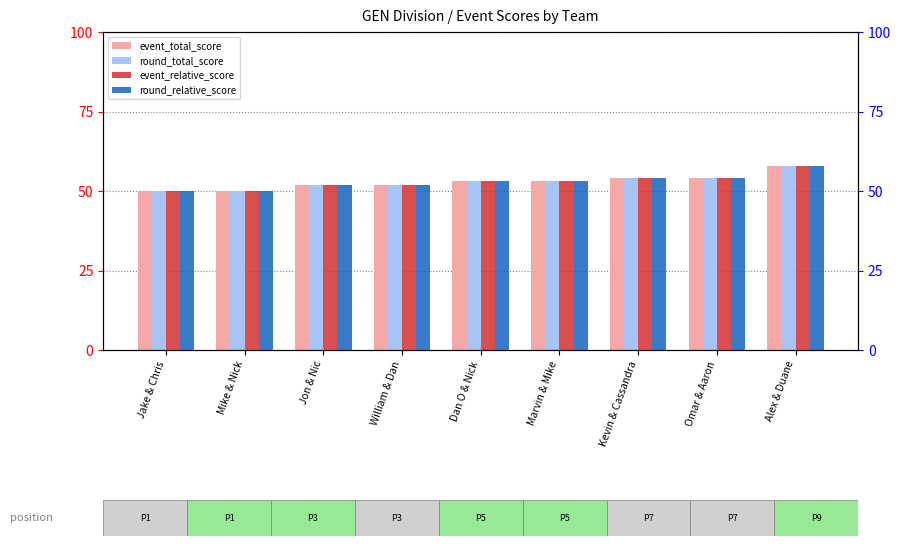

At which category is the sum across all series the highest?

Alex & Duane